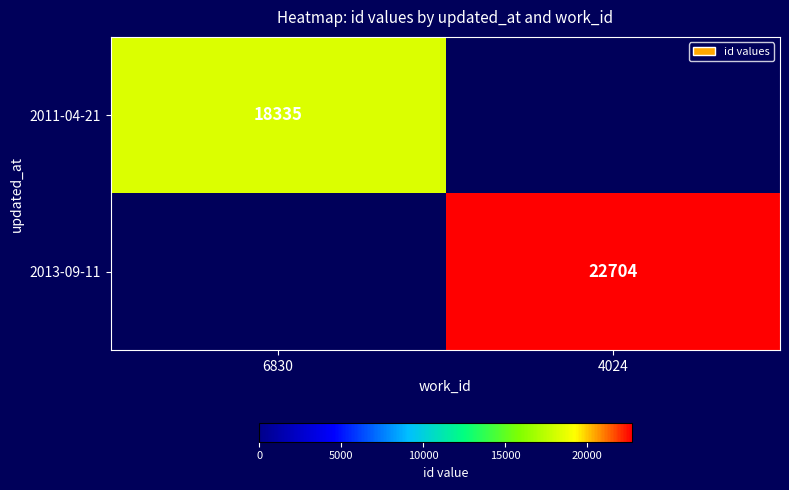

The 2013-09-11 series shows 39311 at 4024. True or false?

False